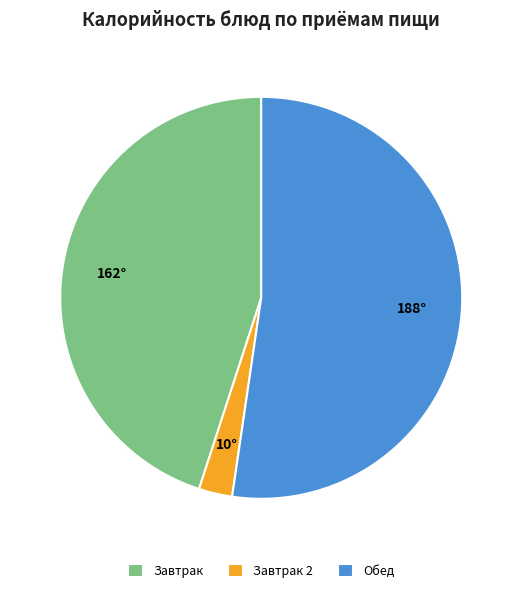

Combined, do Завтрак 2 and Завтрак account for over 50%?

No